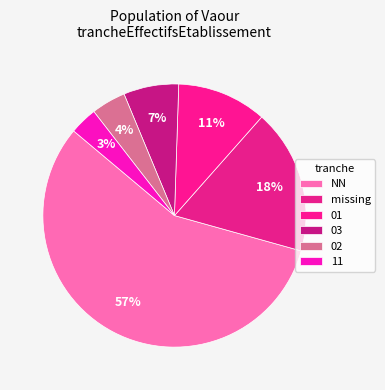

Which category accounts for the majority?

NN